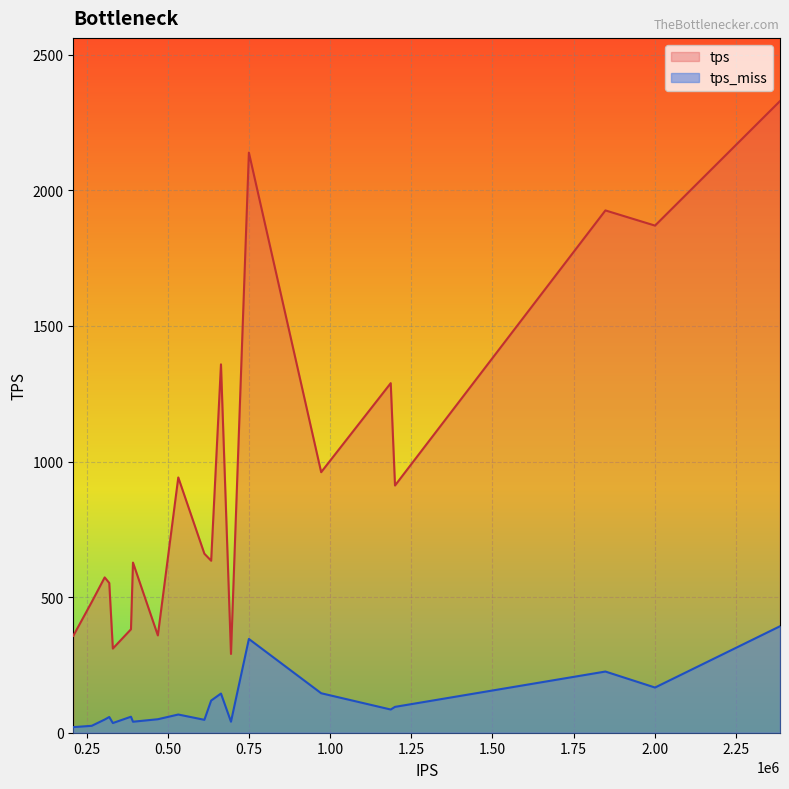

At 392644, list the series in order from largest to smallest.

tps, tps_miss